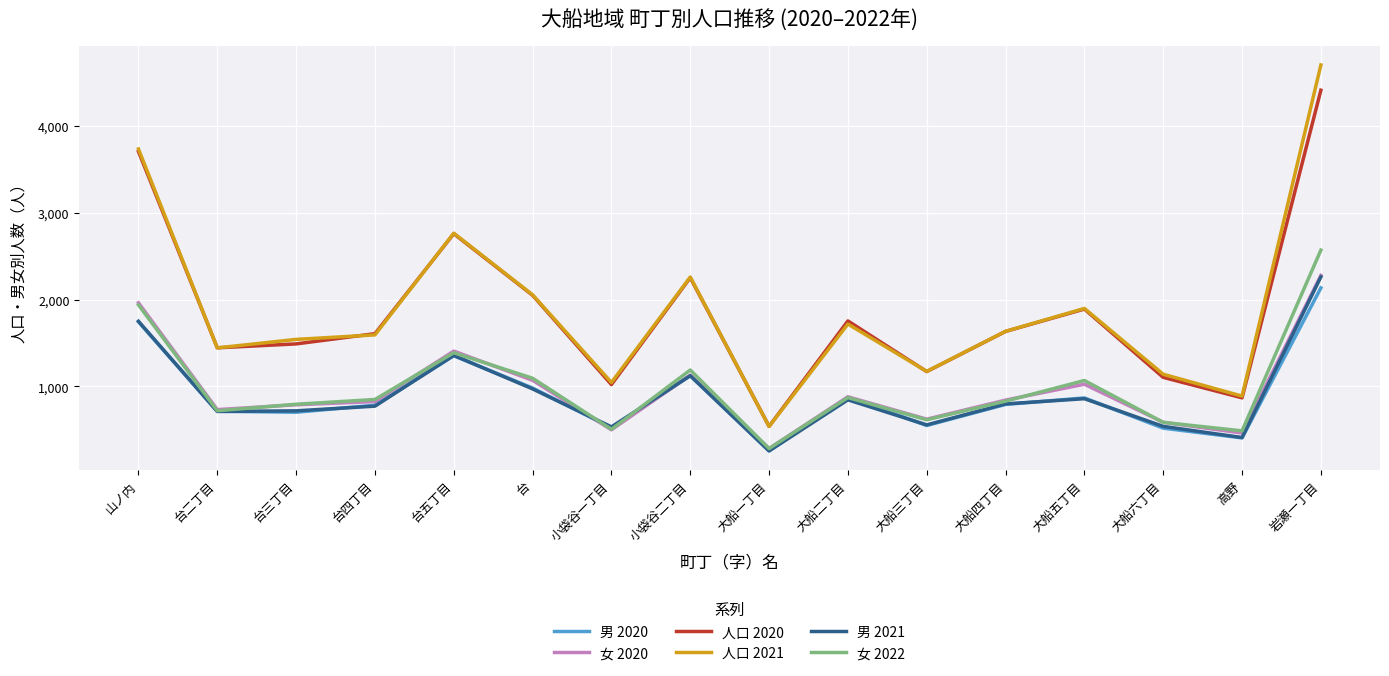

At how many categories does at least one series exceed 4680?

1